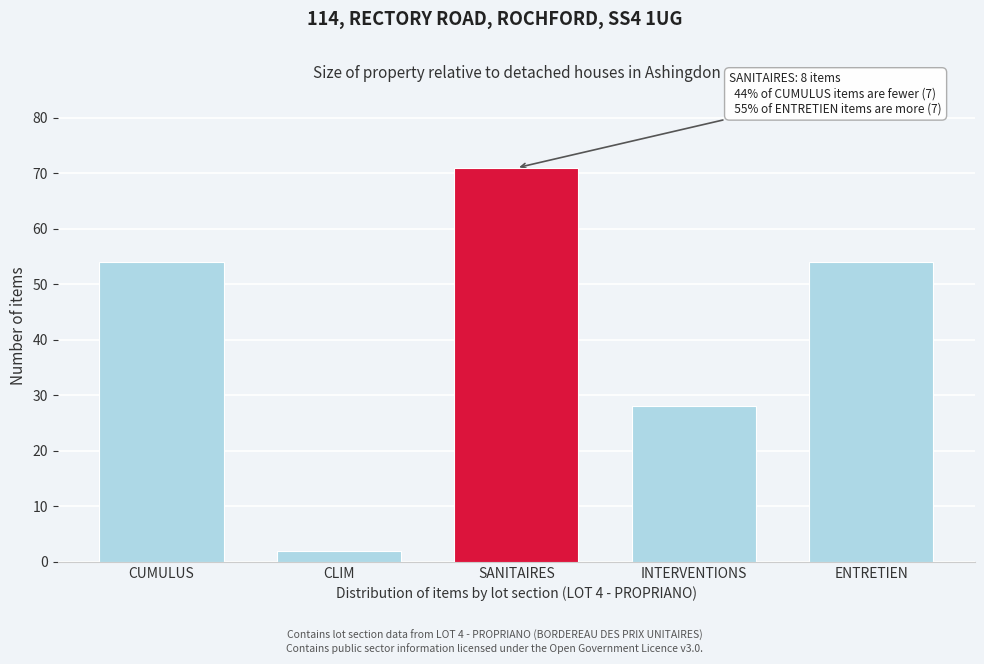

Reading left to right, what are all the values shown in this chart?

CUMULUS=54	CLIM=2	SANITAIRES=71	INTERVENTIONS=28	ENTRETIEN=54